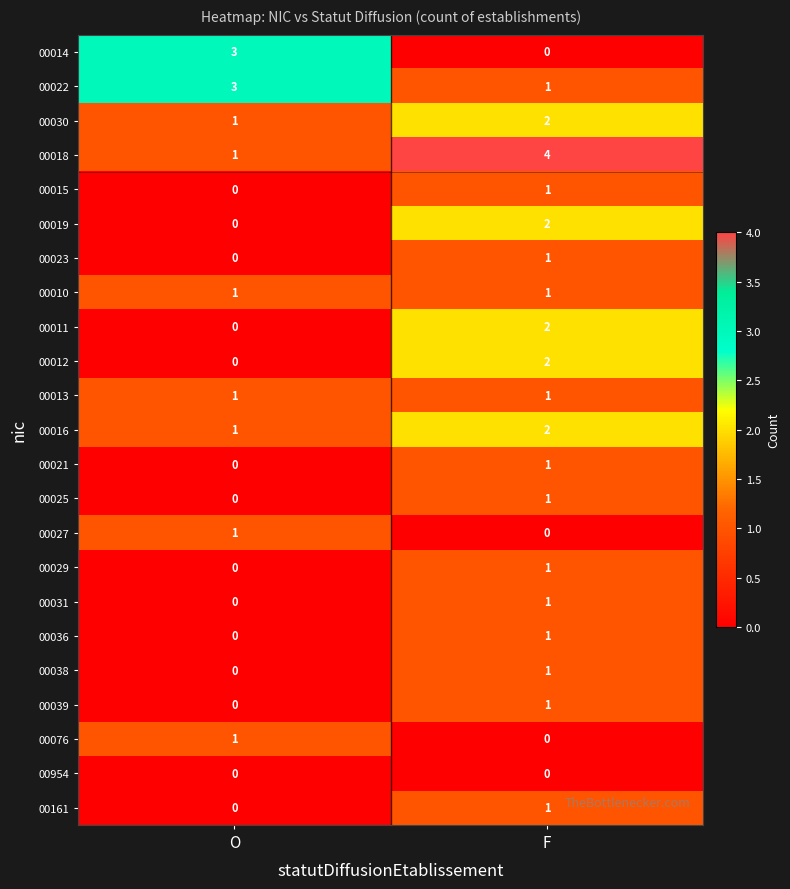

Rank the categories by 00021 value from highest to lowest.

F, O